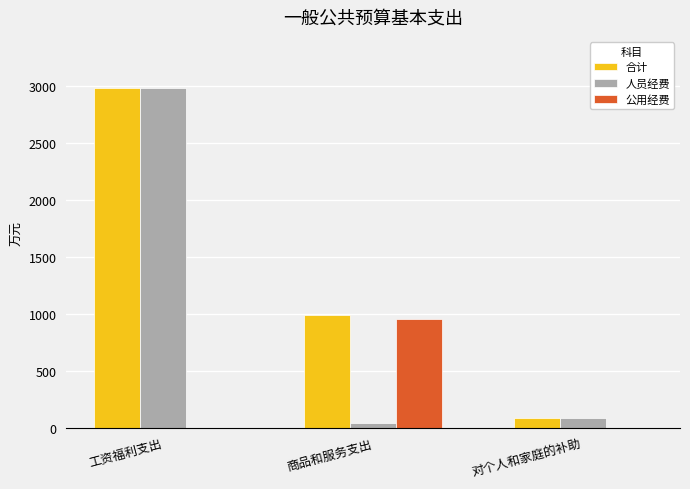

At which label is 人员经费 closest to 1513?

对个人和家庭的补助